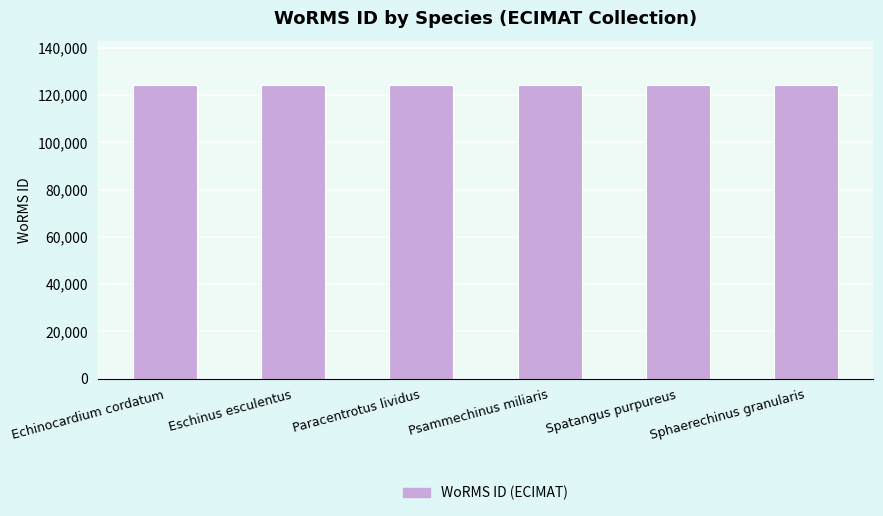

What is the label of the 6th bar from the right?

Echinocardium cordatum